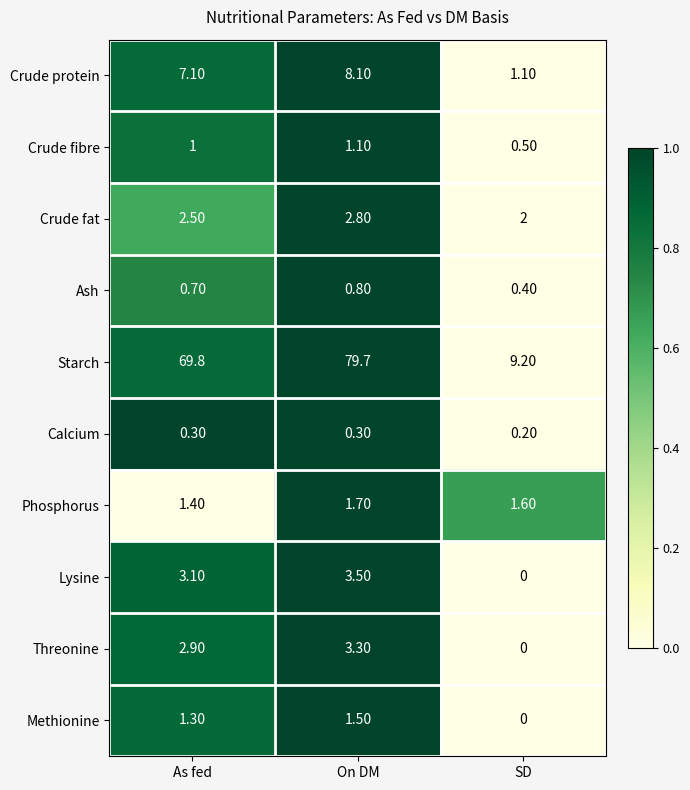

Which category has the lowest value across all series?

SD